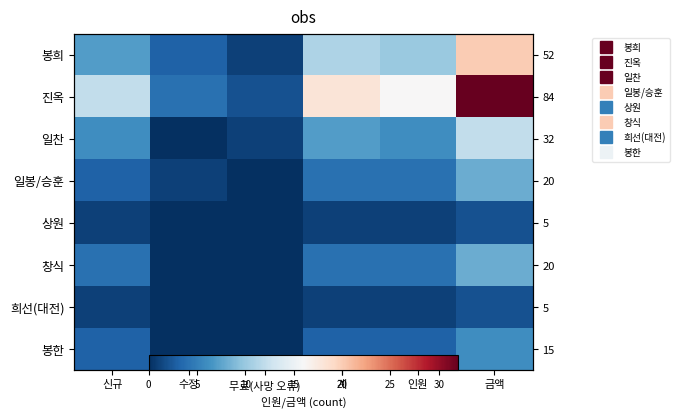

Between 수정 and 금액, which series saw the biggest shift?

진옥